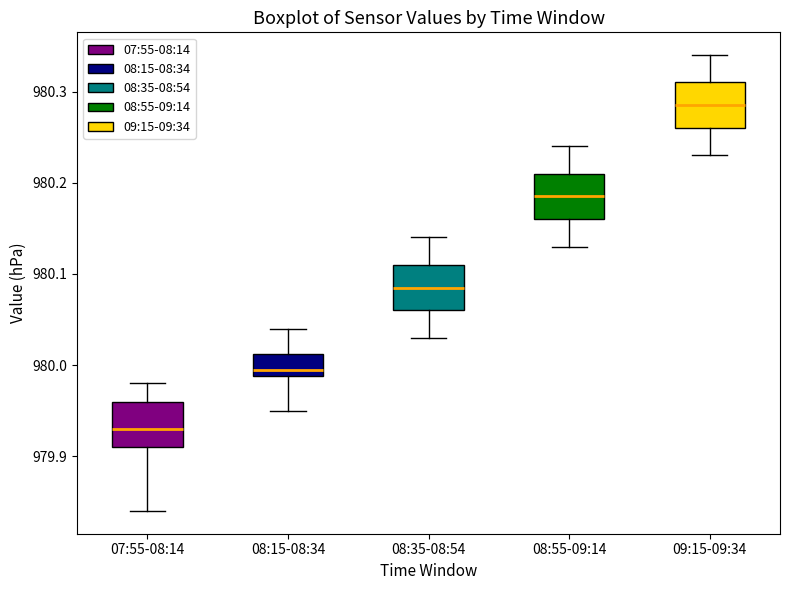

Reading left to right, read every box against the y-axis: the position of its median line, the range the box covers, and the ends of its whiskers. The values are not printed on the chart, so give them approximately, as read against the axis.

07:55-08:14: median 979.93, box 979.91 to 979.96, whiskers 979.84 to 979.98
08:15-08:34: median 980.00, box 979.99 to 980.01, whiskers 979.95 to 980.04
08:35-08:54: median 980.09, box 980.06 to 980.11, whiskers 980.03 to 980.14
08:55-09:14: median 980.19, box 980.16 to 980.21, whiskers 980.13 to 980.24
09:15-09:34: median 980.29, box 980.26 to 980.31, whiskers 980.23 to 980.34